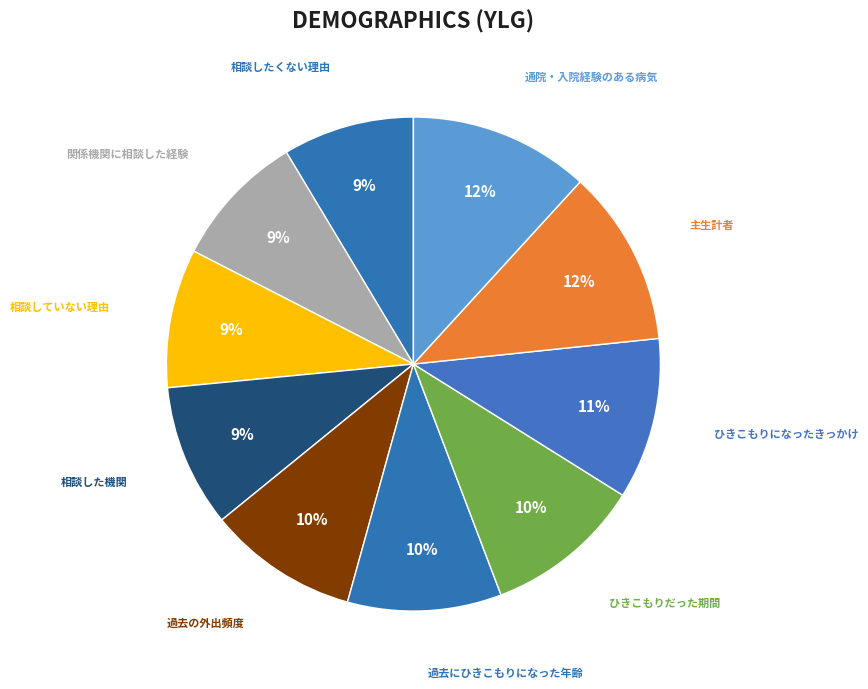

Is there a majority slice in this chart?

No